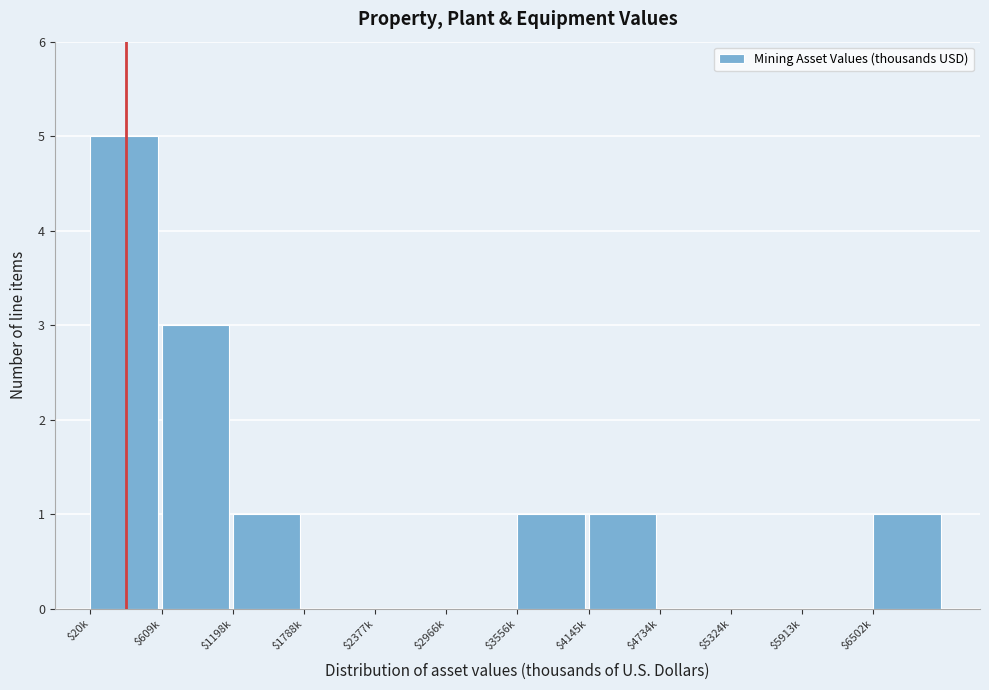

Read the value at $20k.

5